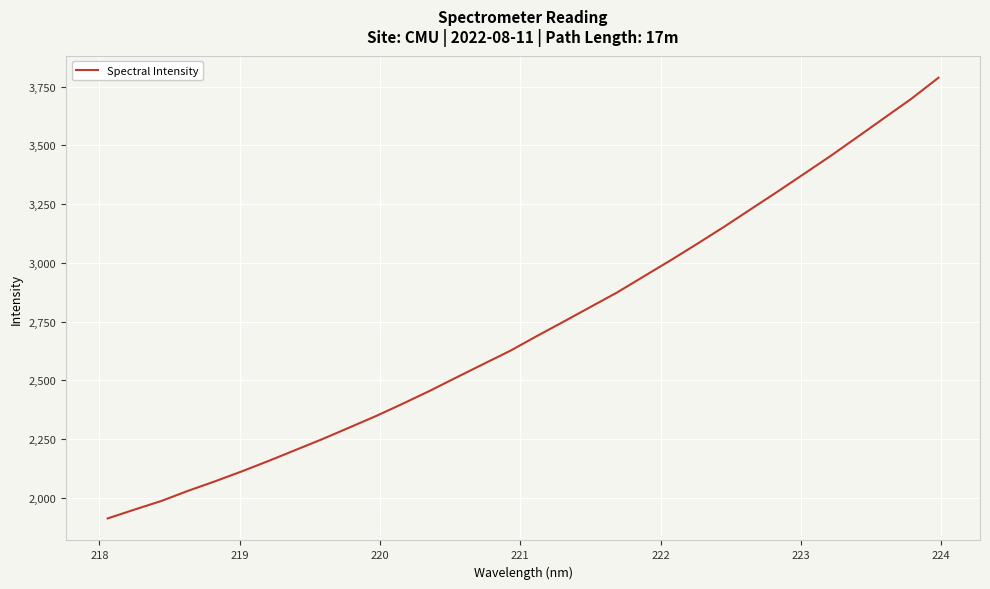

What is the smallest value displayed?

1912.0